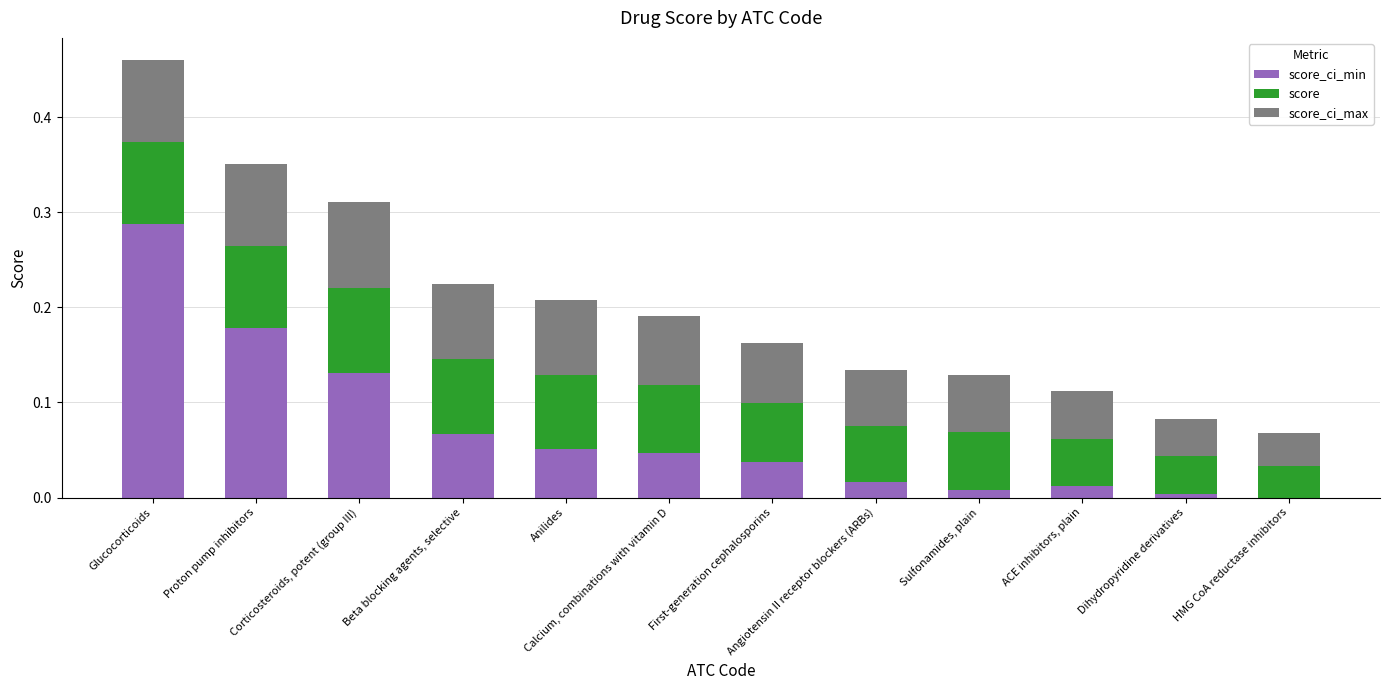

At which category is the sum across all series the highest?

Glucocorticoids